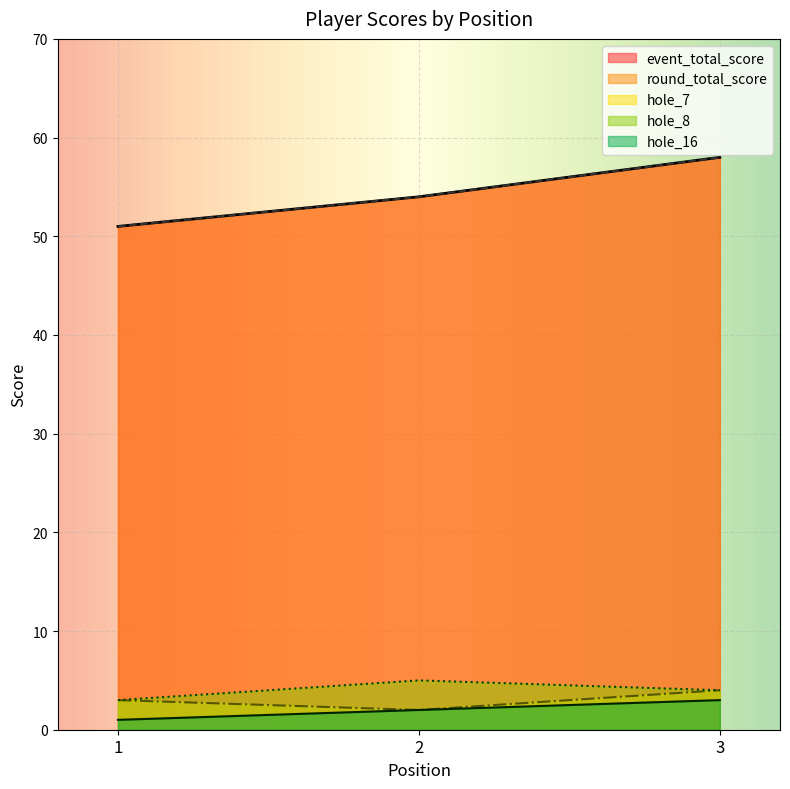

Reading right to left, list all the values displayed in this chart.

event_total_score: 58	54	51
round_total_score: 58	54	51
hole_7: 4	2	3
hole_8: 4	5	3
hole_16: 3	2	1